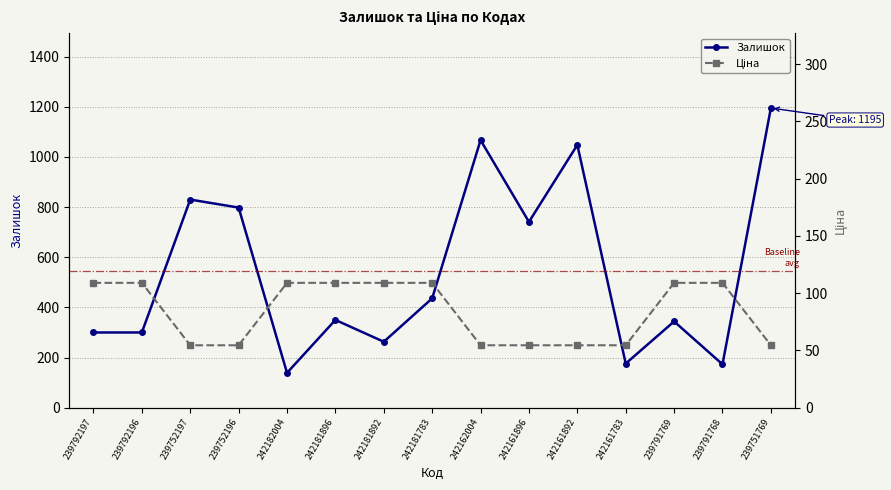

Where is Ціна nearest to the value 81?

239752197